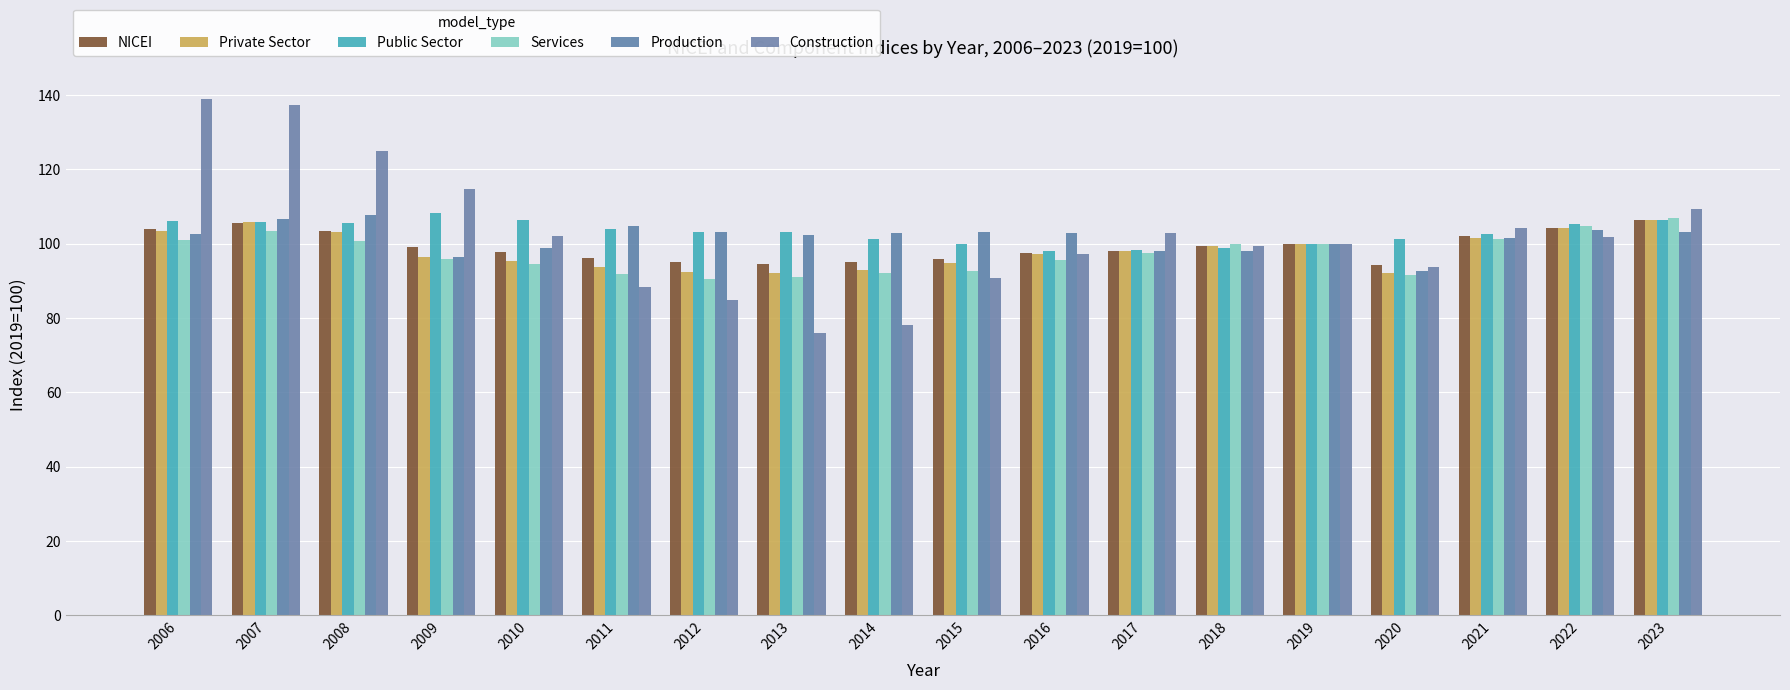

What is the spread (max minus min) of values at 2015?

12.4